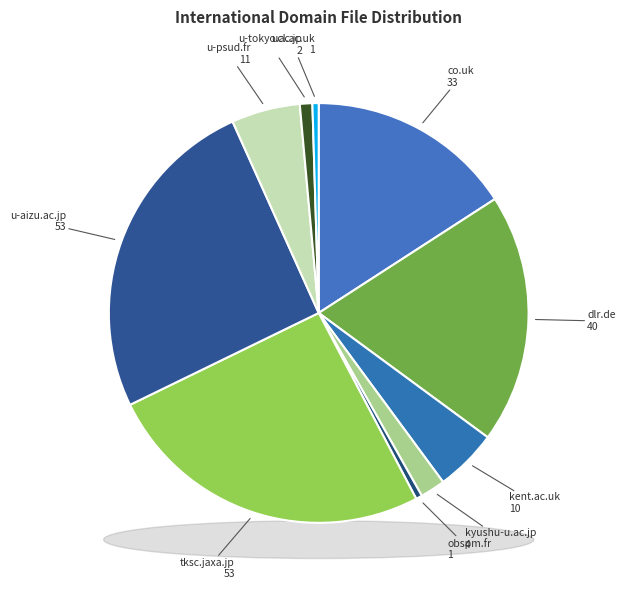

True or false: obspm.fr accounts for 0% of the total.

True